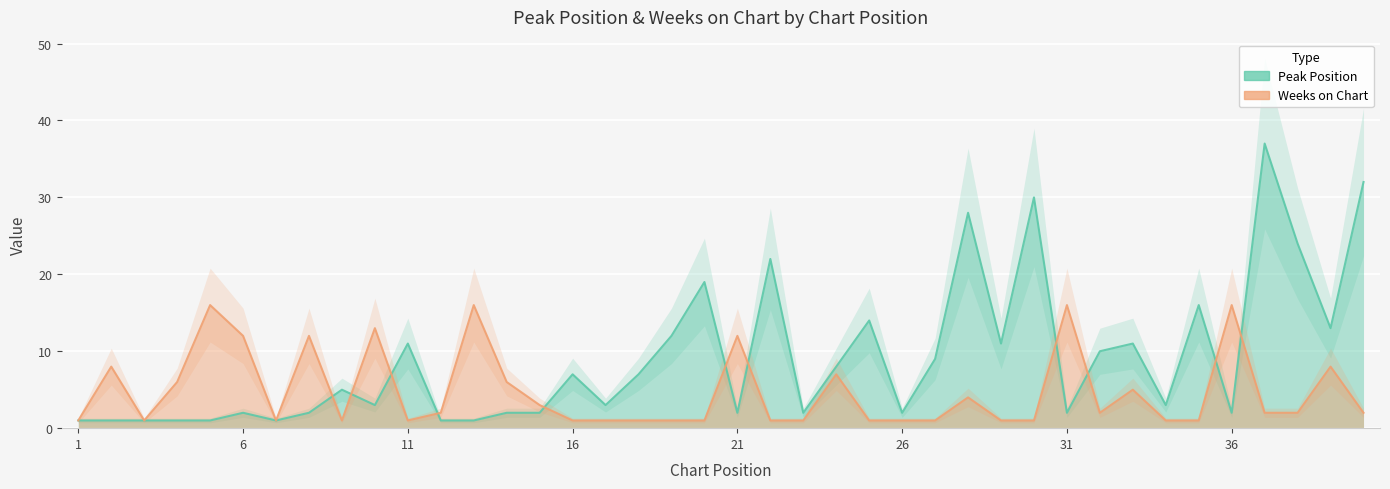

Rank the series by their maximum value, from lowest to highest.

Weeks on Chart, Peak Position